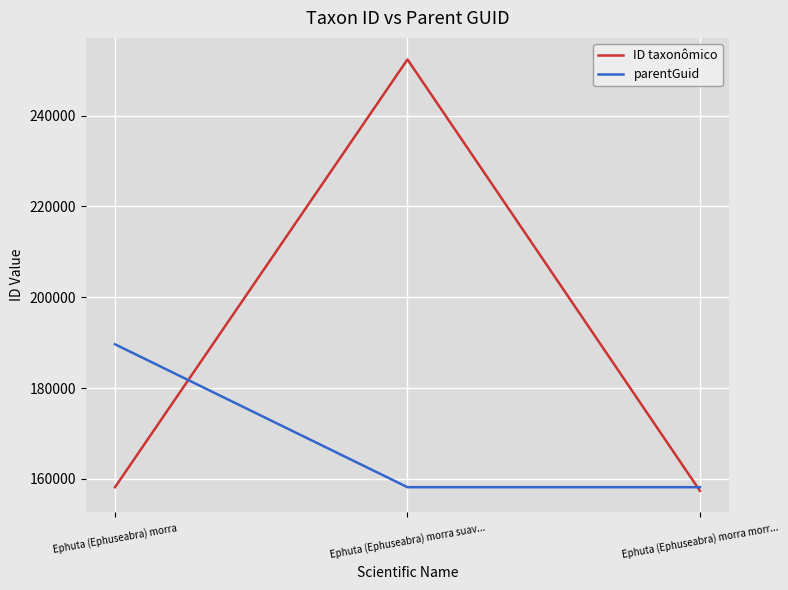

At which category is the sum across all series the highest?

Ephuta (Ephuseabra) morra suav...